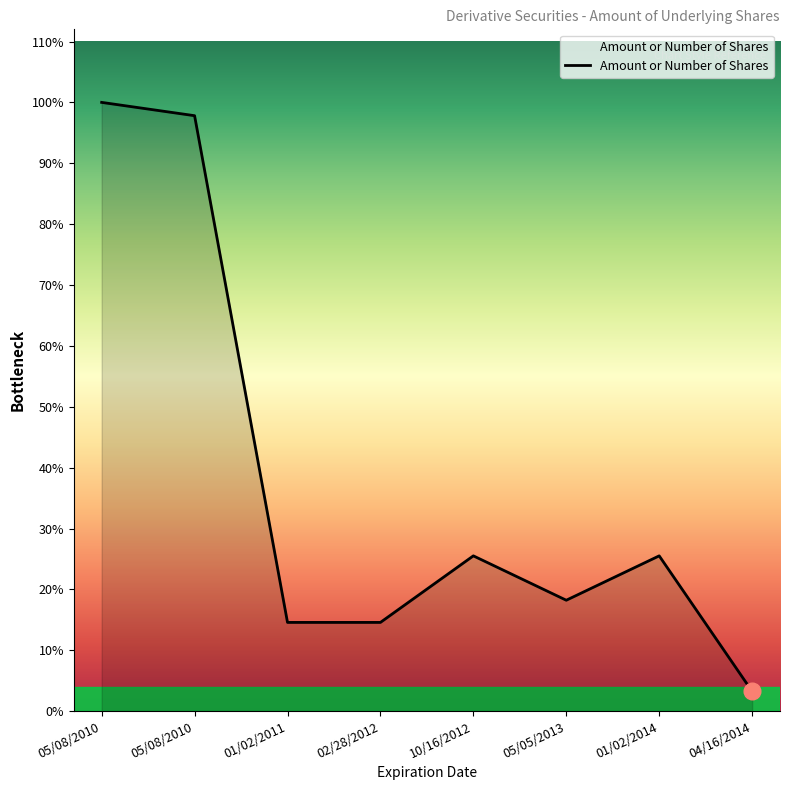

Does the chart have visible grid lines?

No